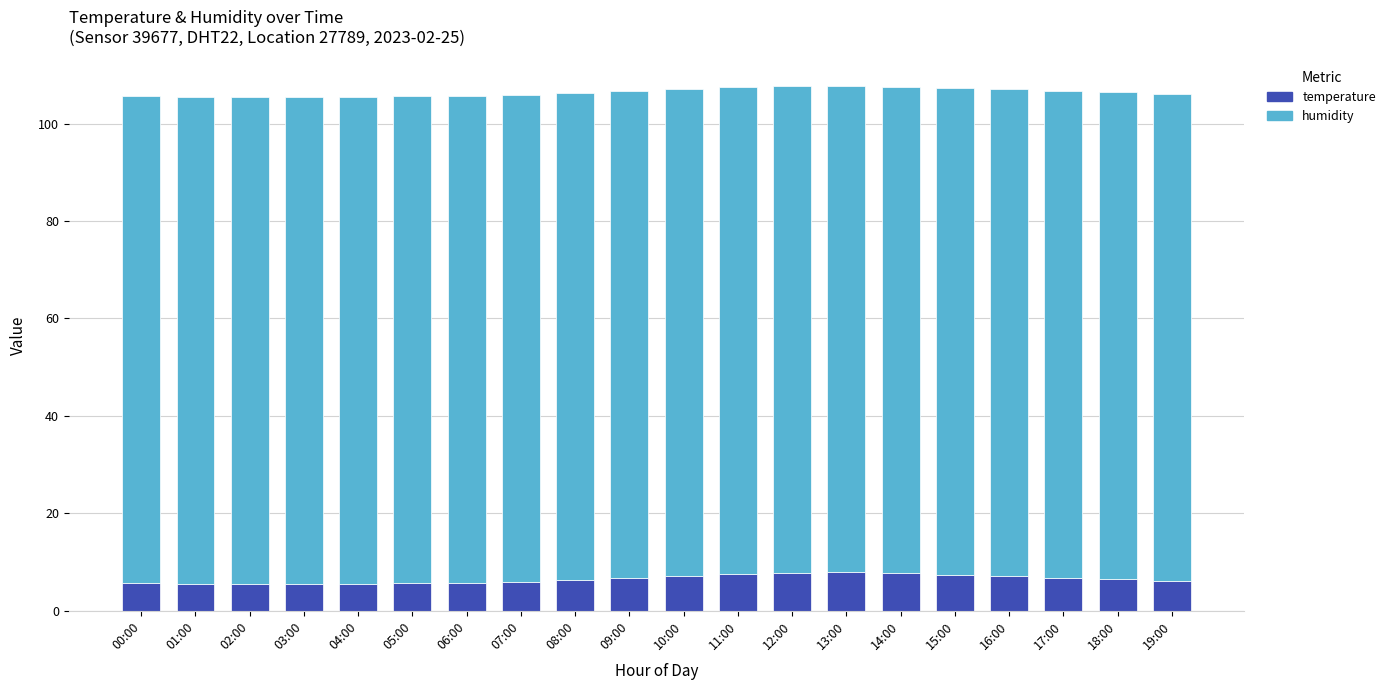

What is the average value of the temperature series?

6.5